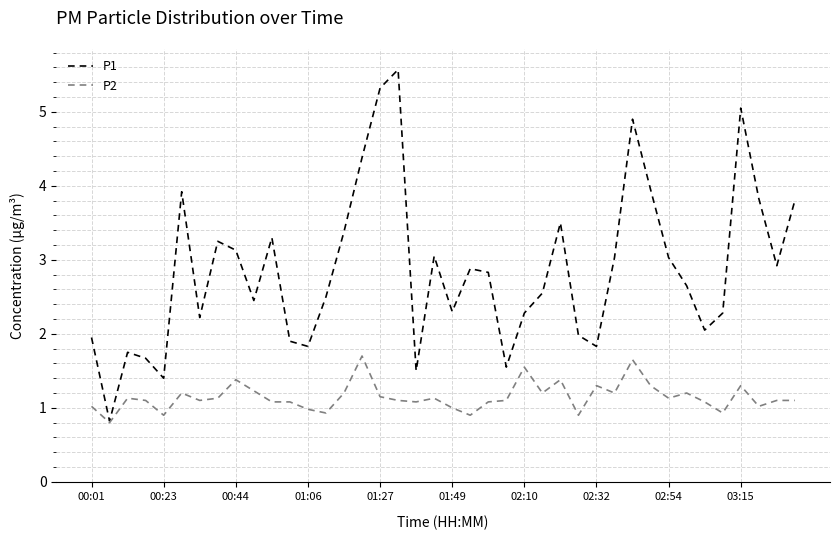

How many interior local valleys does the P1 series have?

11